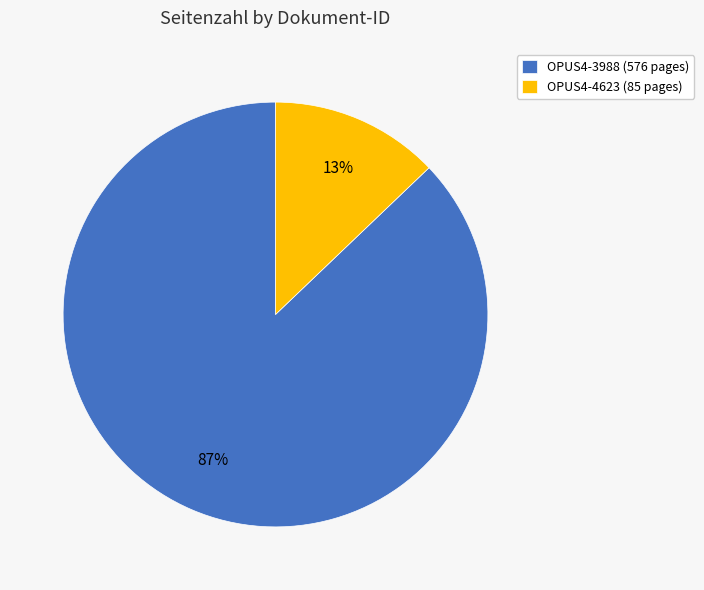

What percentage is the OPUS4-3988 slice, to the nearest percent?

87%